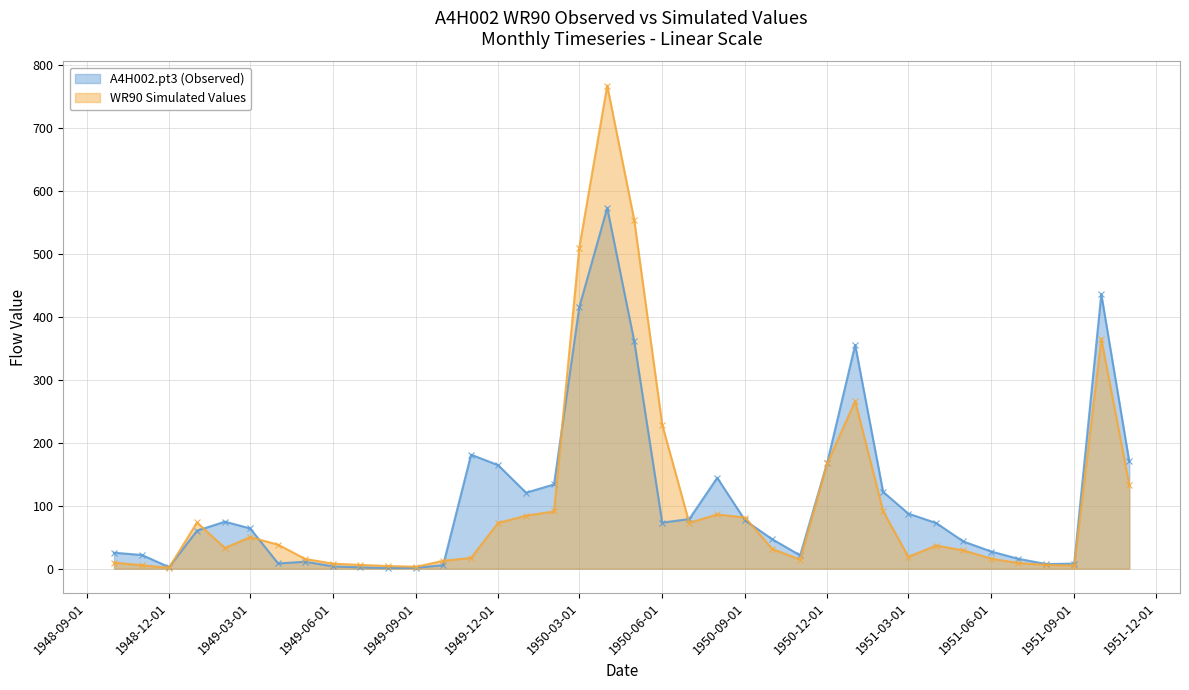

Which series changed the most between 1949-11-01 and 1950-05-01?

WR90 Simulated Values